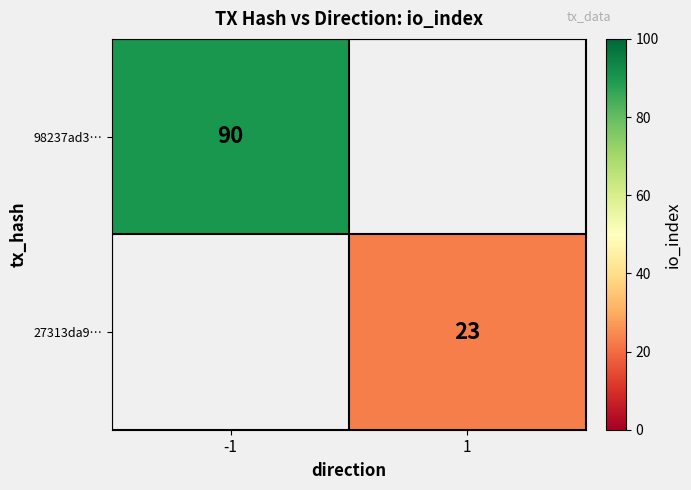

The 27313da9… series shows 31 at 1. True or false?

False